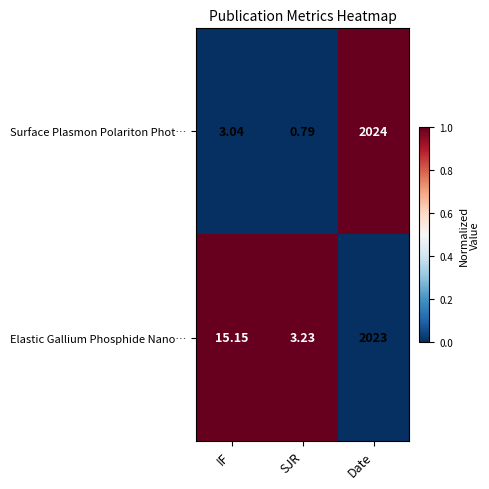

Rank the series by their average value, from highest to lowest.

Elastic Gallium Phosphide Nano…, Surface Plasmon Polariton Phot…